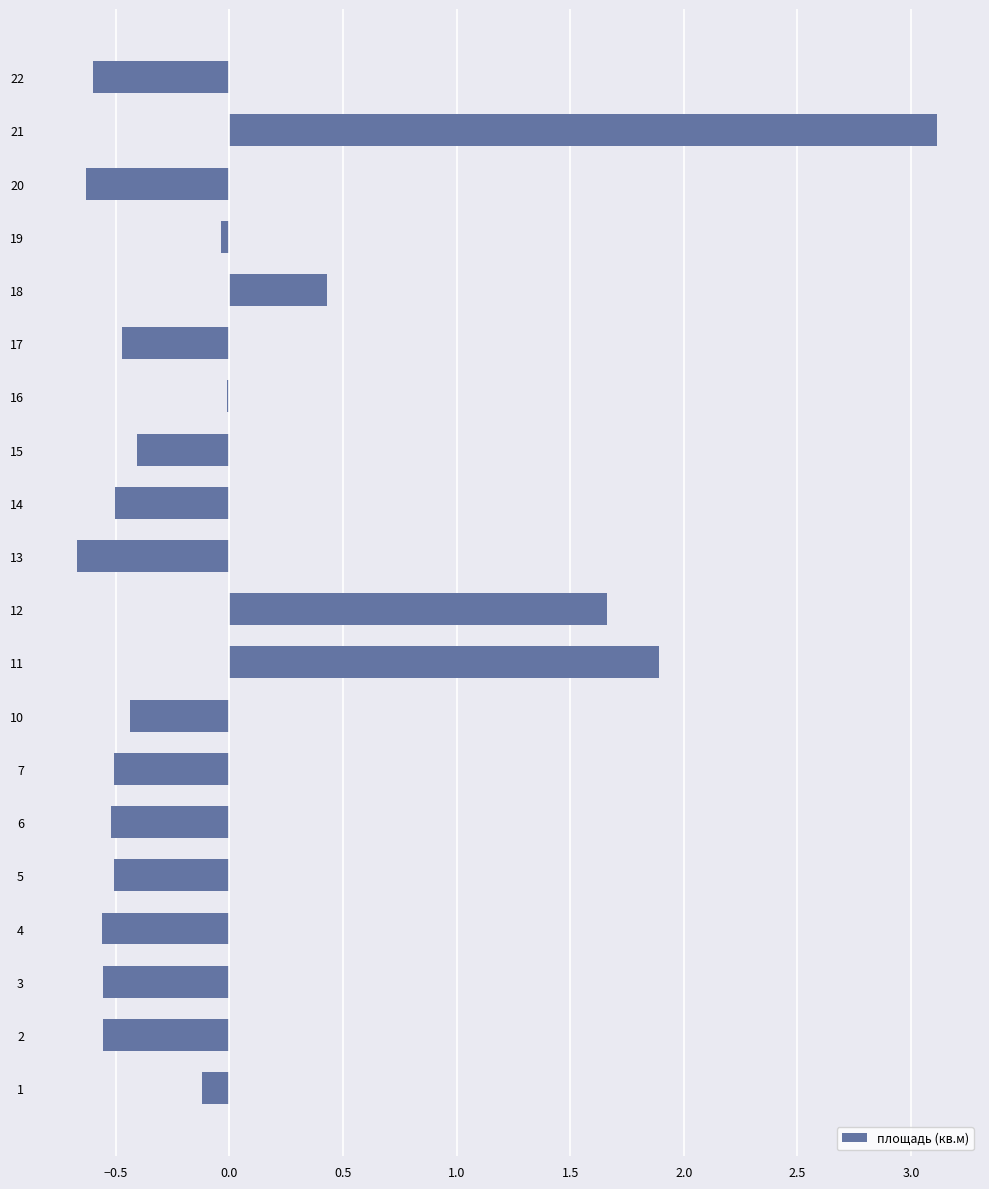

Which category has the highest value across all series?

21